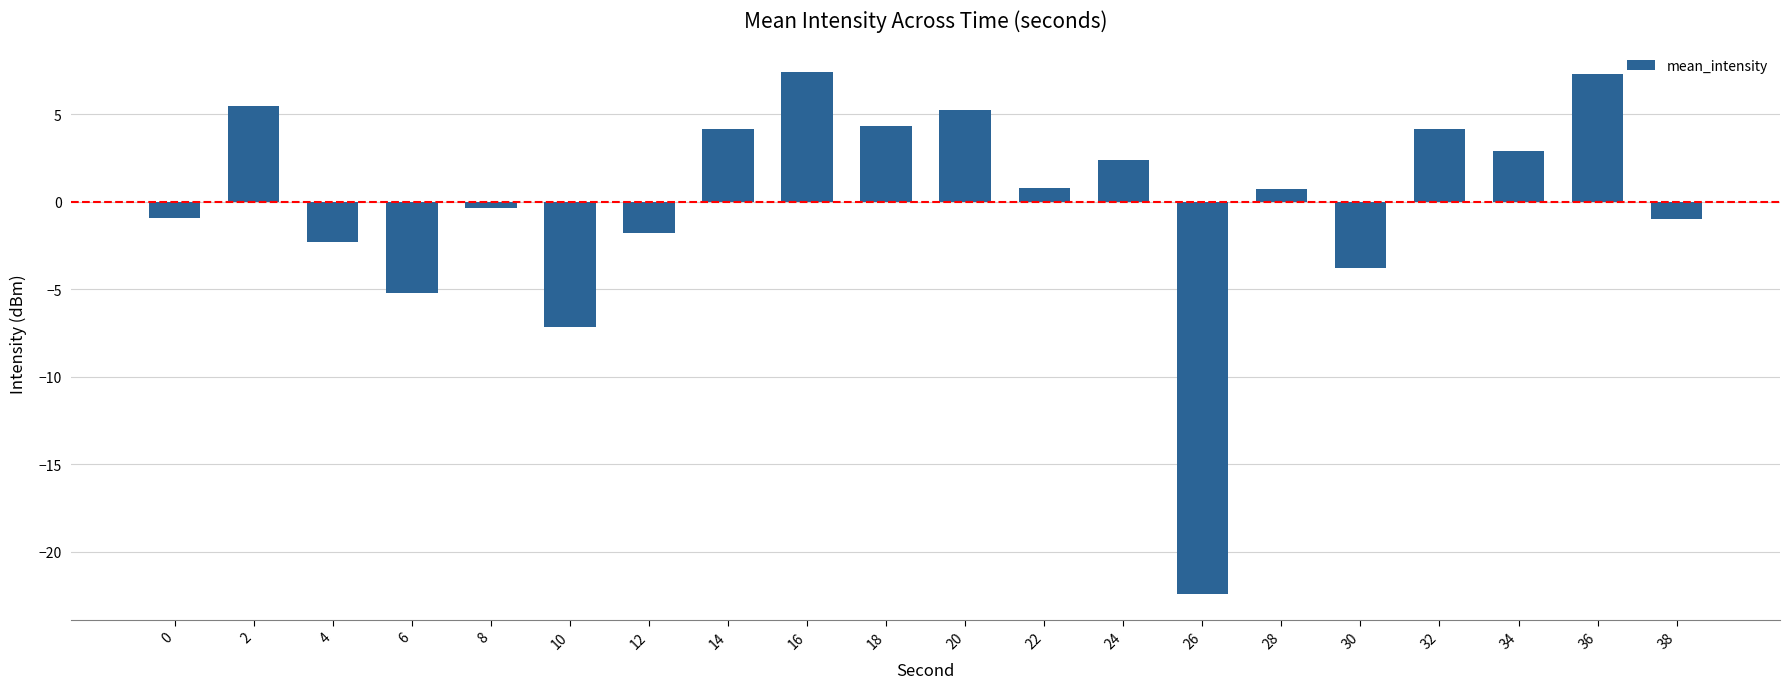

Is it true that the value at 4 is -2.3?

True